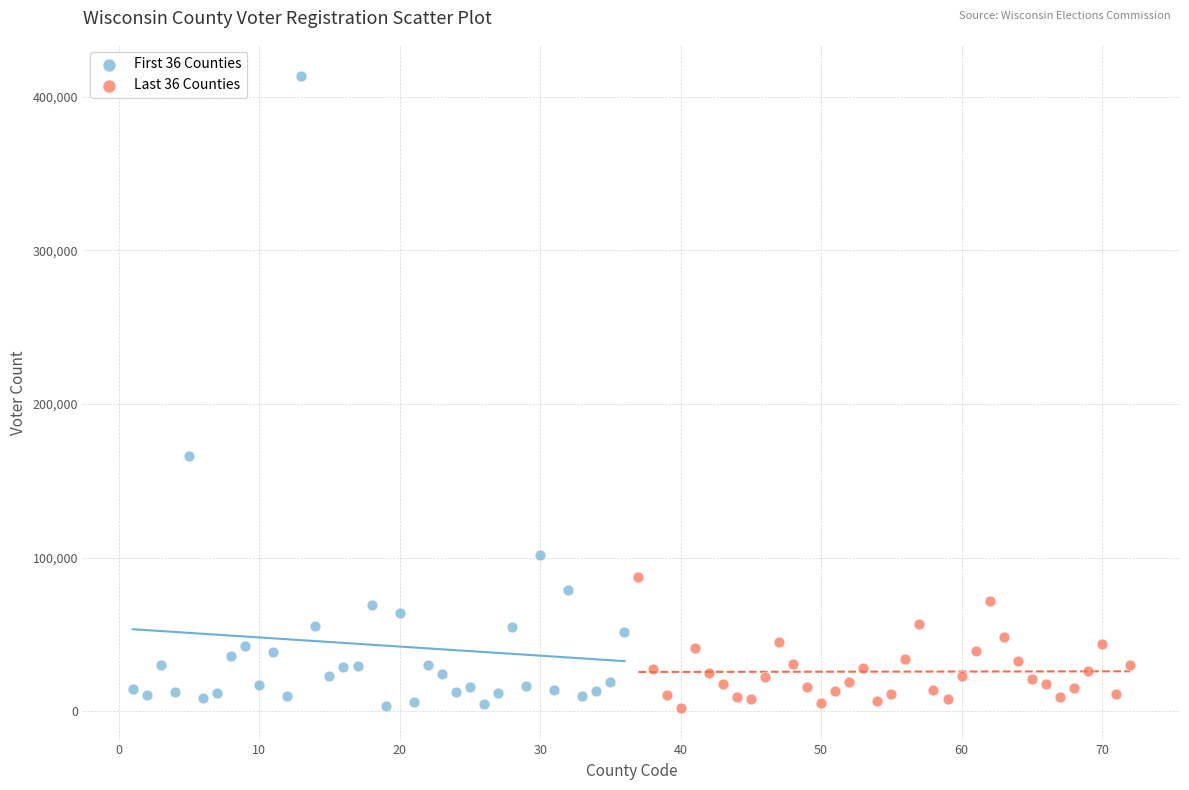

Which series has the largest Y range (max minus min)?

First 36 Counties